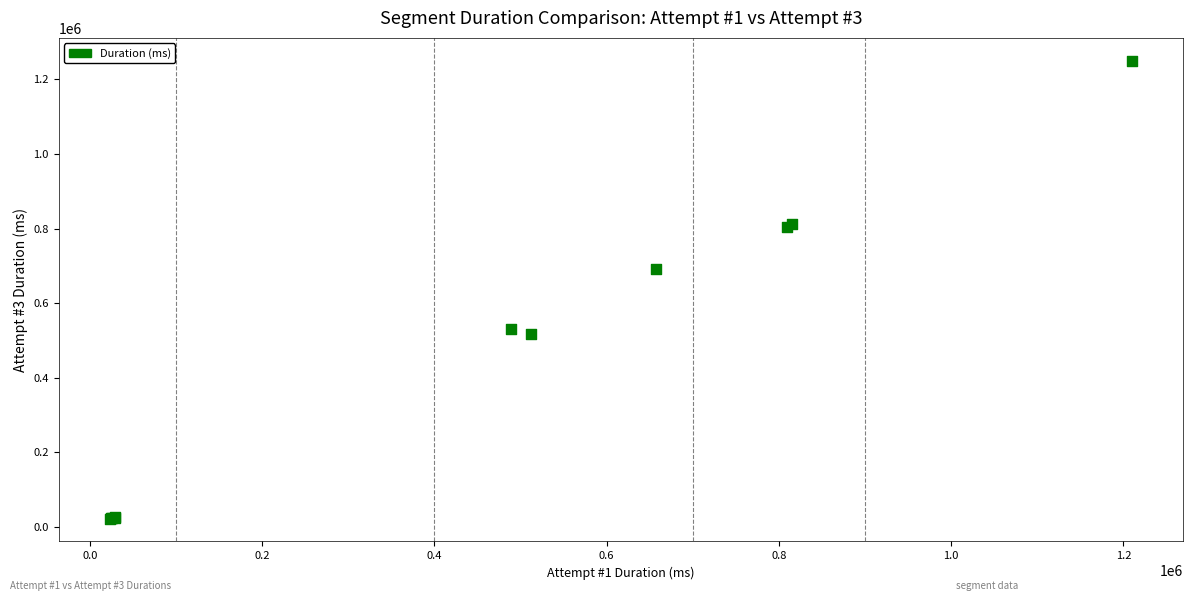

What Y value in the scatter plot is closest to 636037?

691991